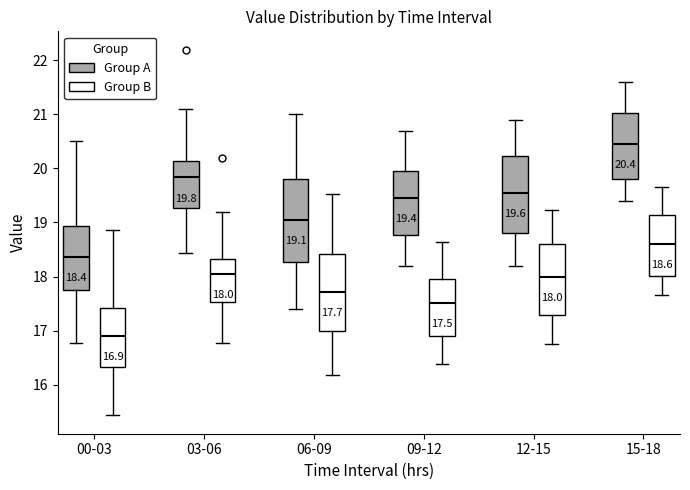

Which box's median line is the lowest?

00-03 (Group B)